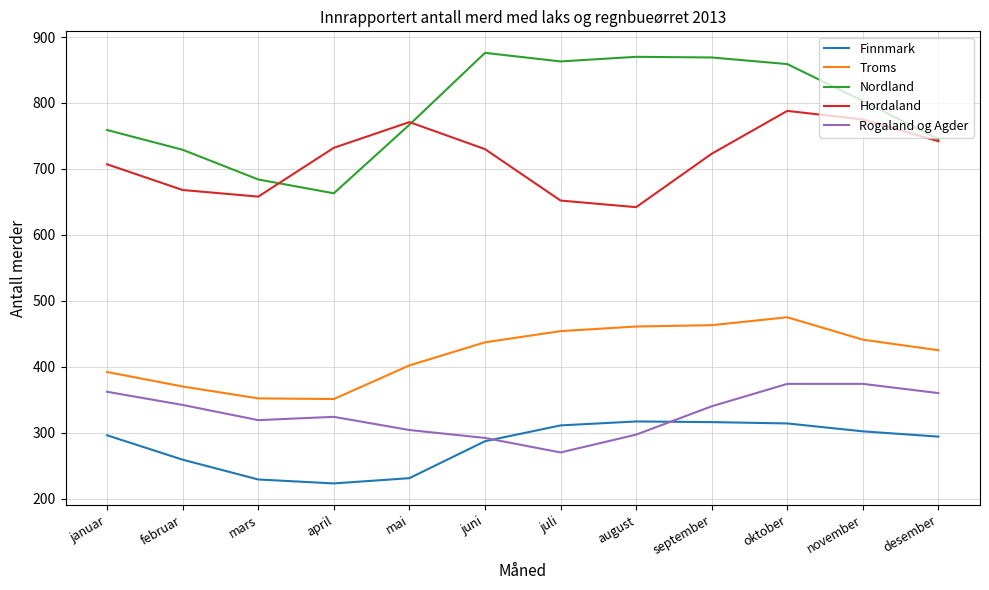

What position from the left is desember?

12